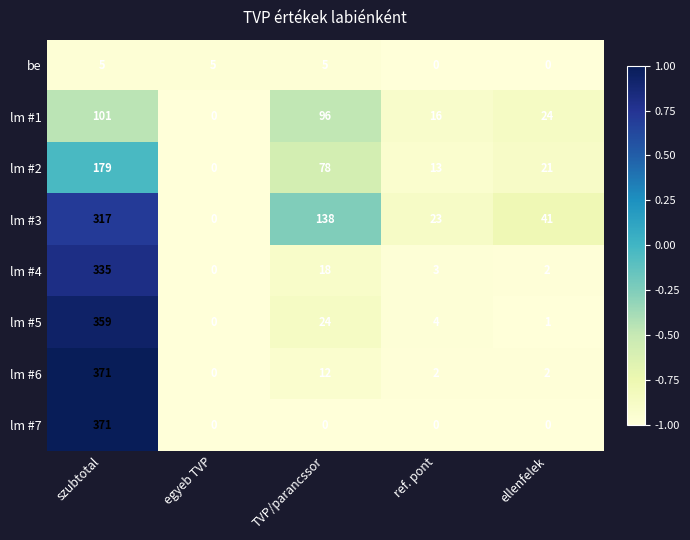

Rank the series at TVP/parancssor from highest to lowest value.

lm #3, lm #1, lm #2, lm #5, lm #4, lm #6, be, lm #7